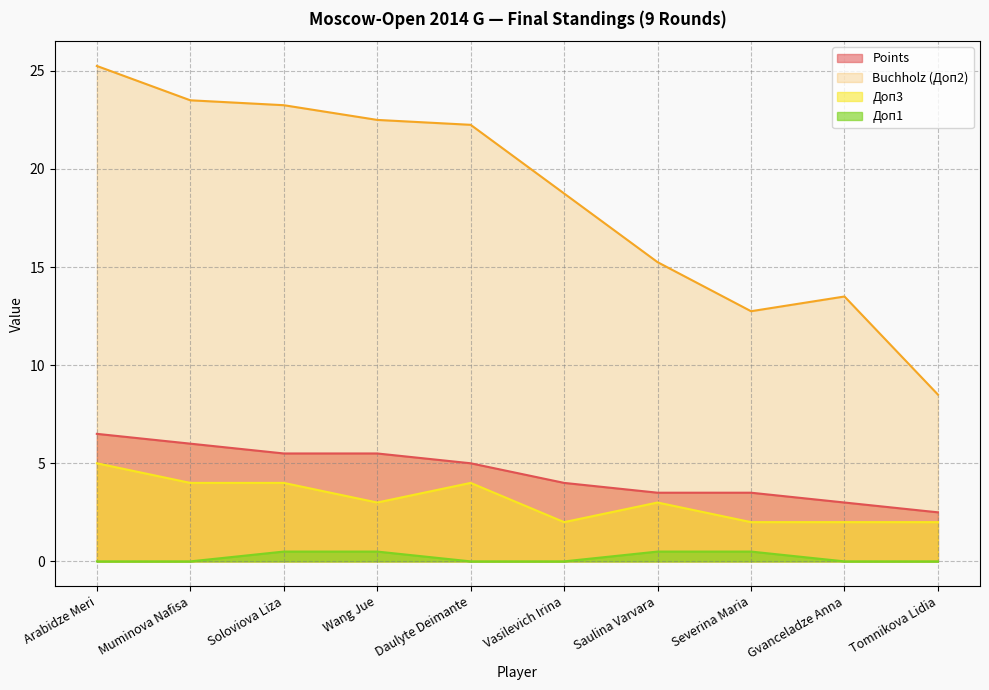

What is the average value of the Buchholz (Доп2) series?

18.6